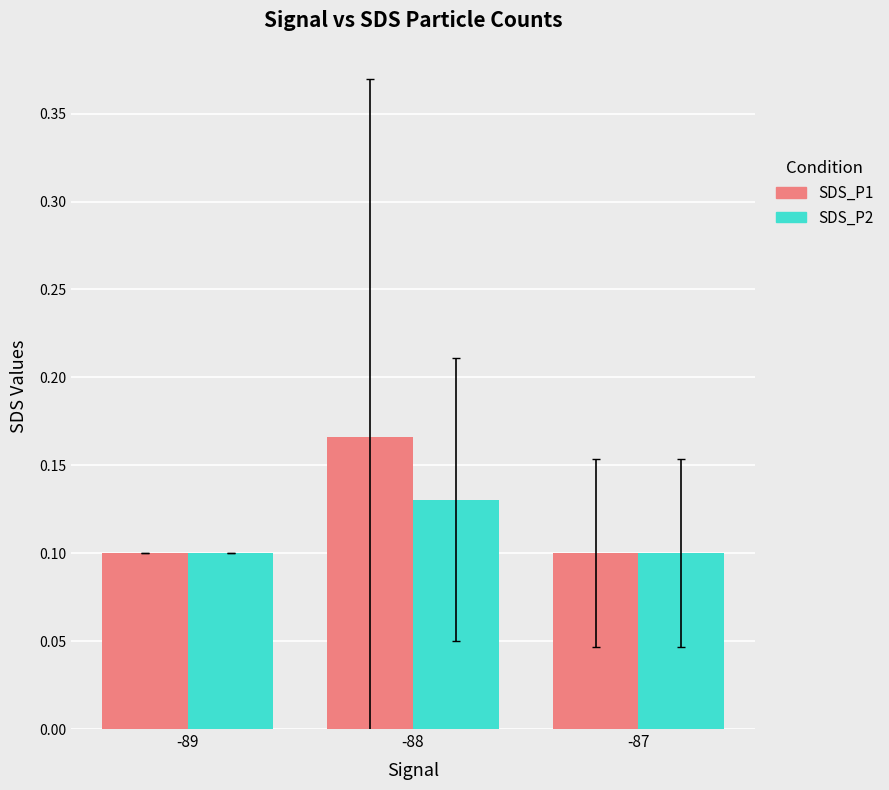

How many distinct data groups are displayed?

2